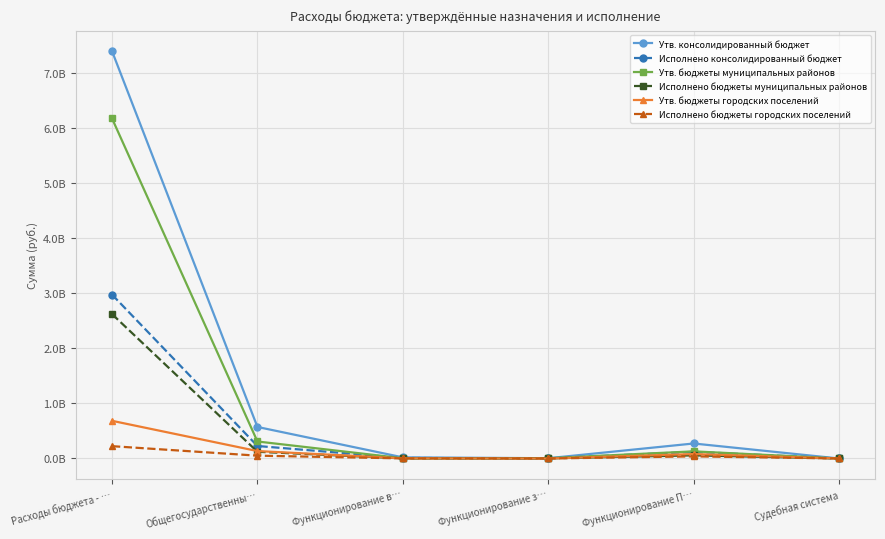

What value does the Утв. консолидированный бюджет series have at Судебная система?

7800.0